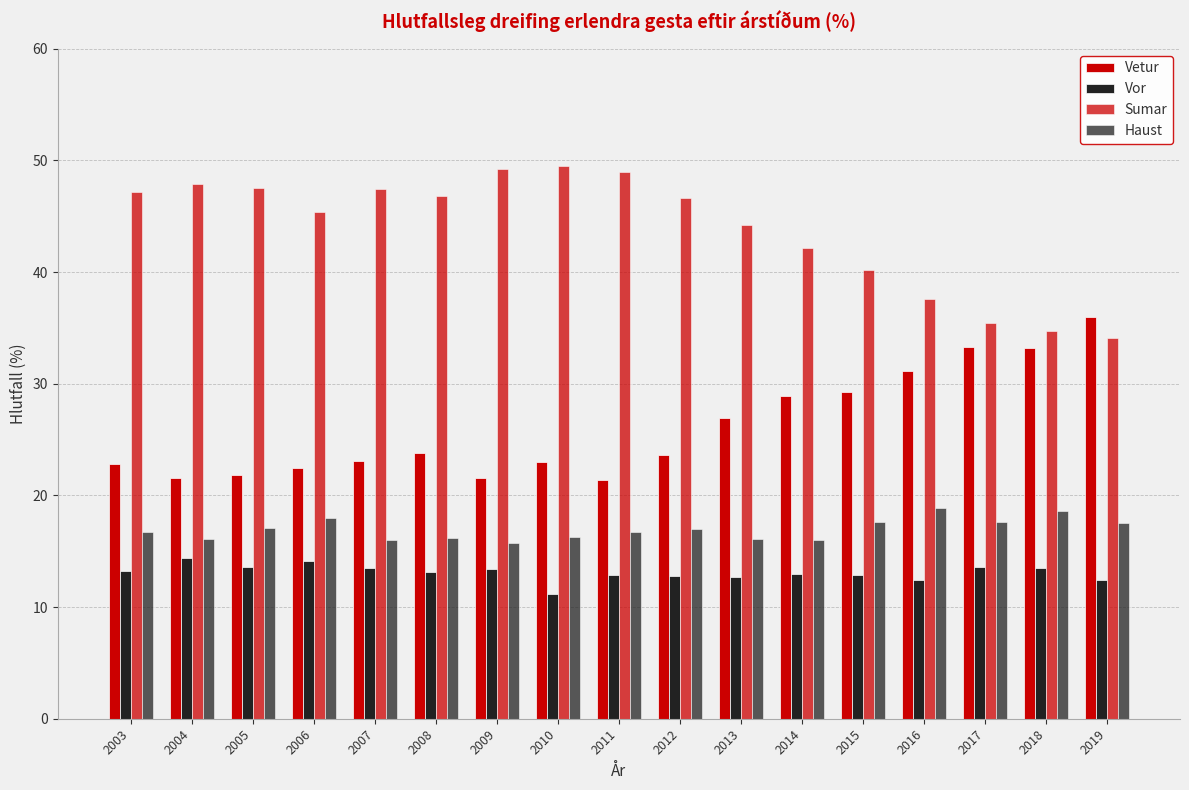

At which label does Sumar reach its peak?

2010